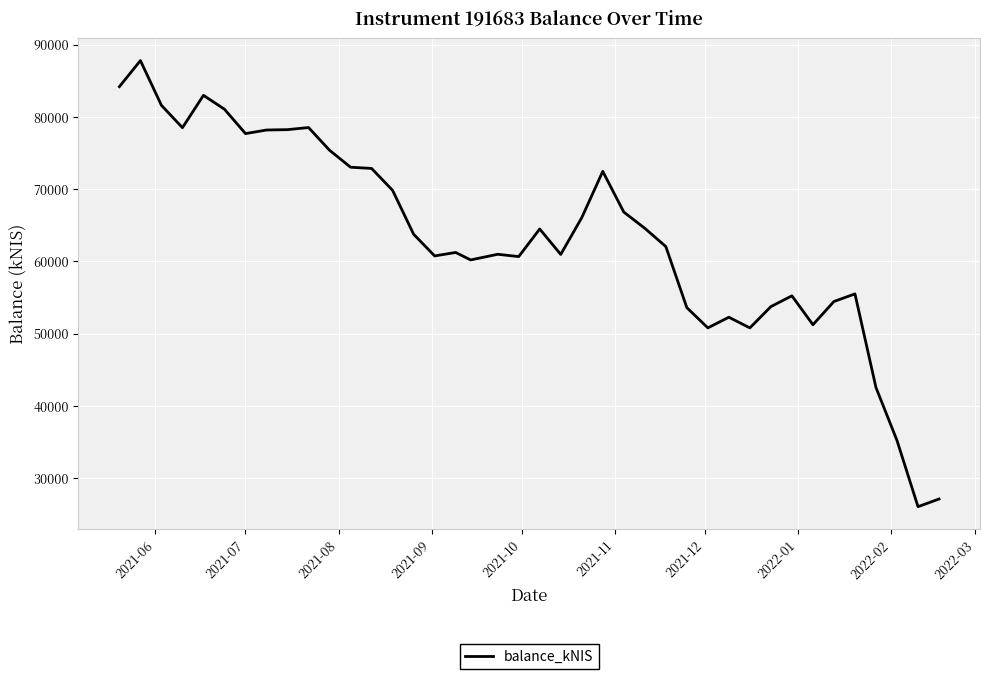

What is the smallest value displayed?

26043.0